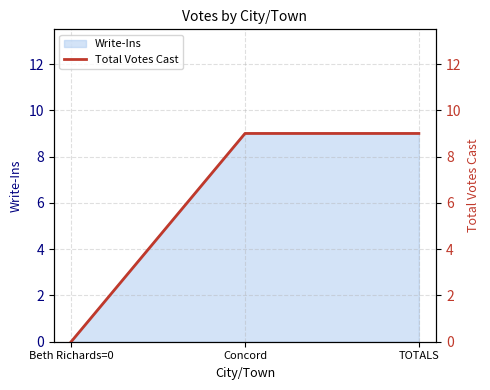

How many lines are shown in the chart?

1